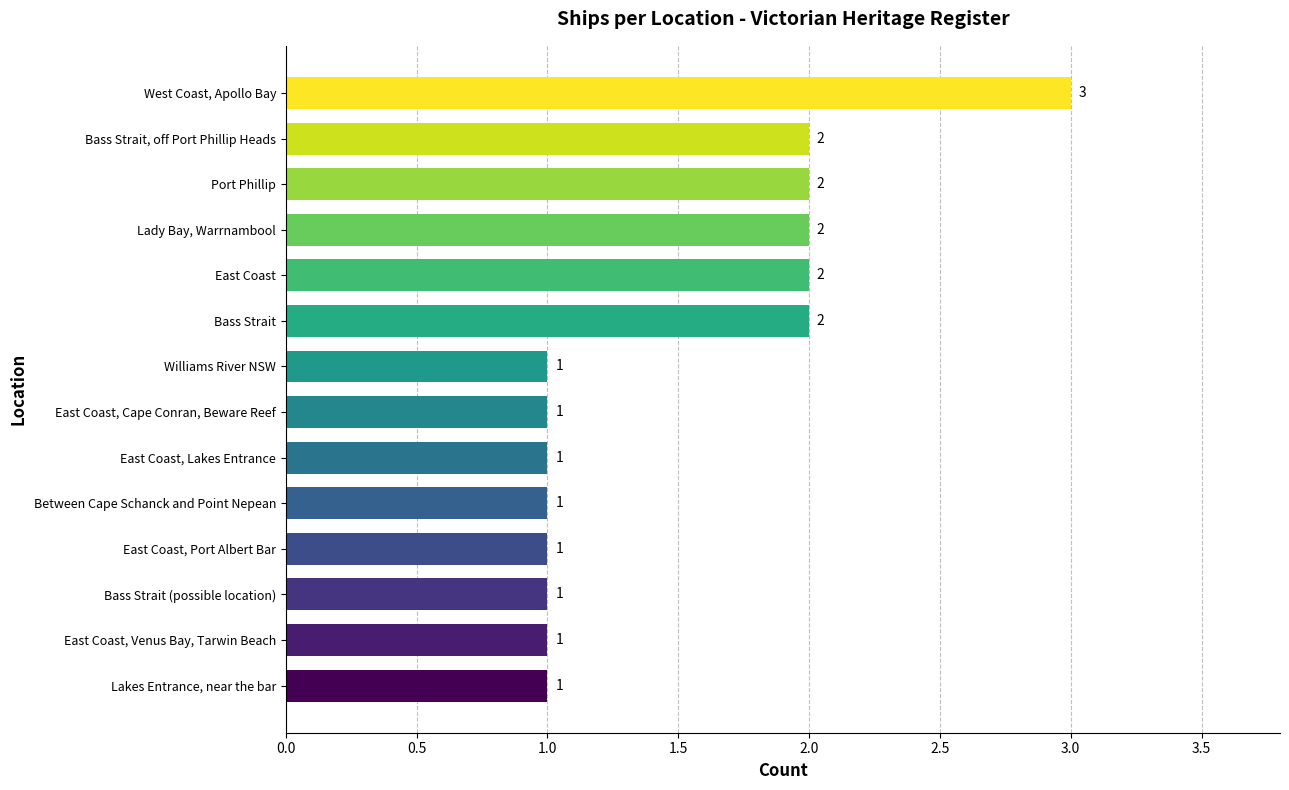

How many values are between 1 and 2?

13